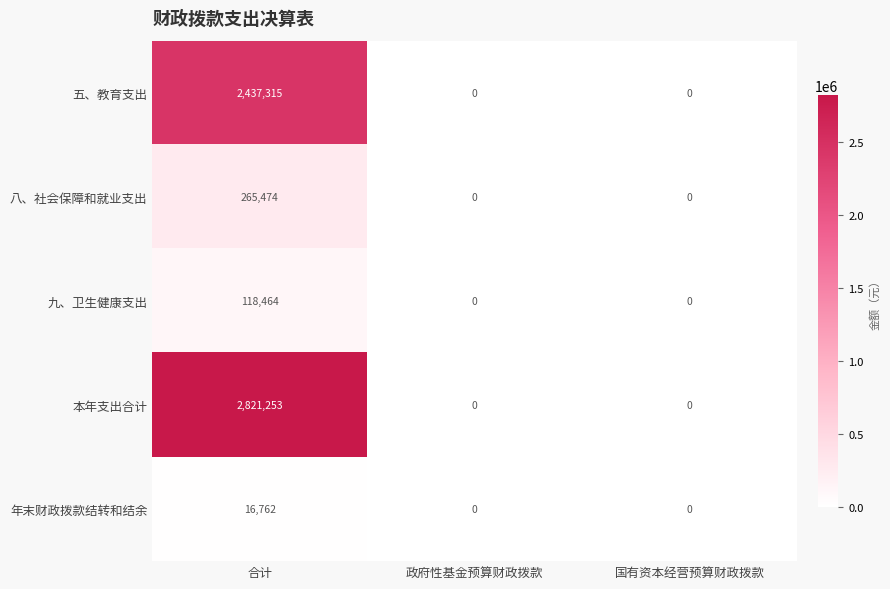

Reading left to right, what are all the values shown in this chart?

五、教育支出: 2437315	0	0
八、社会保障和就业支出: 265474	0	0
九、卫生健康支出: 118464	0	0
本年支出合计: 2821253	0	0
年末财政拨款结转和结余: 16762	0	0